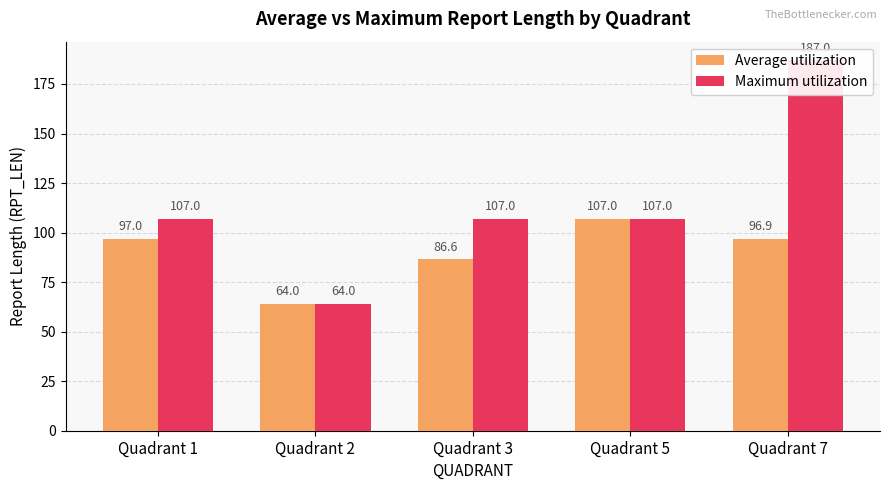

What is the minimum value for Maximum utilization?

64.0